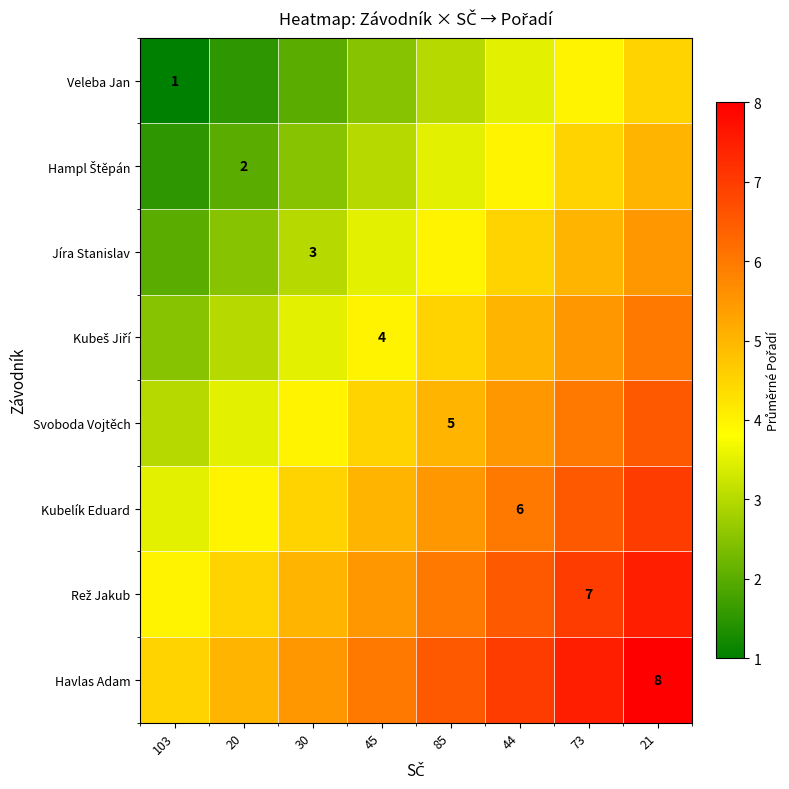

The Jíra Stanislav series shows 3.0 at 30. True or false?

True